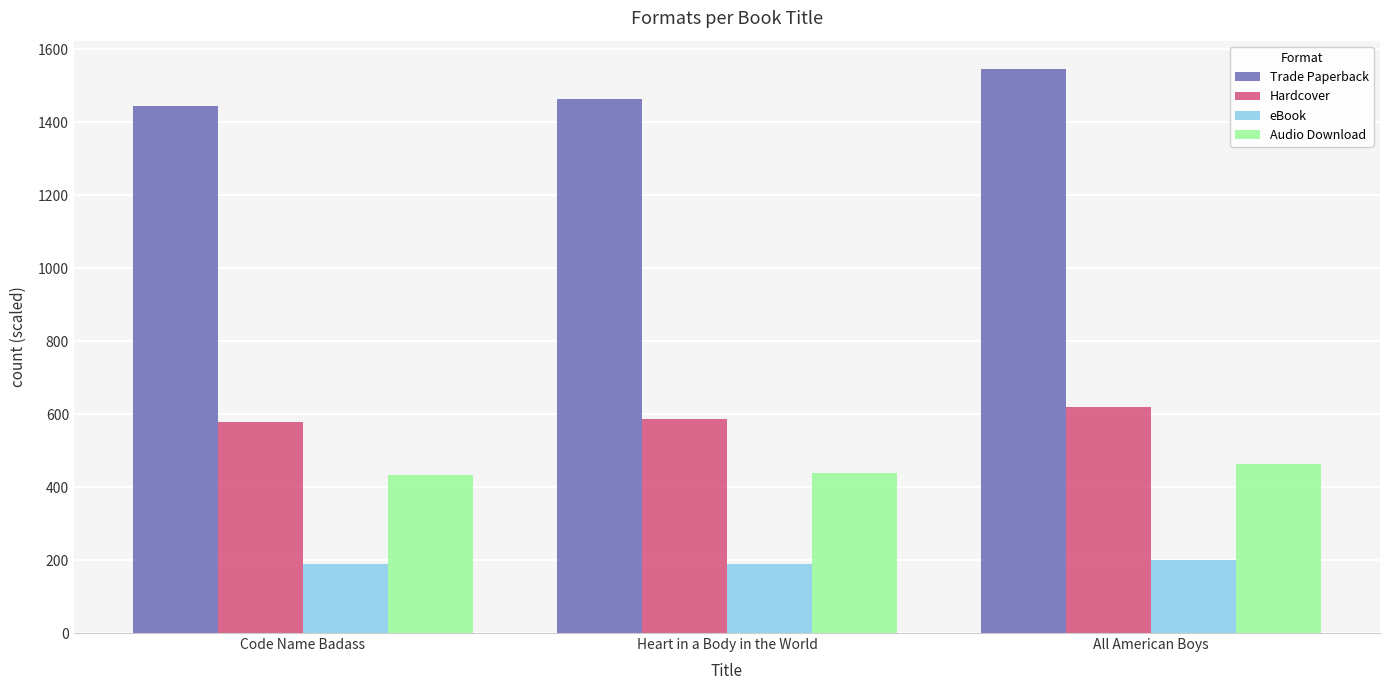

What are all the series names shown in the legend?

Trade Paperback, Hardcover, eBook, Audio Download